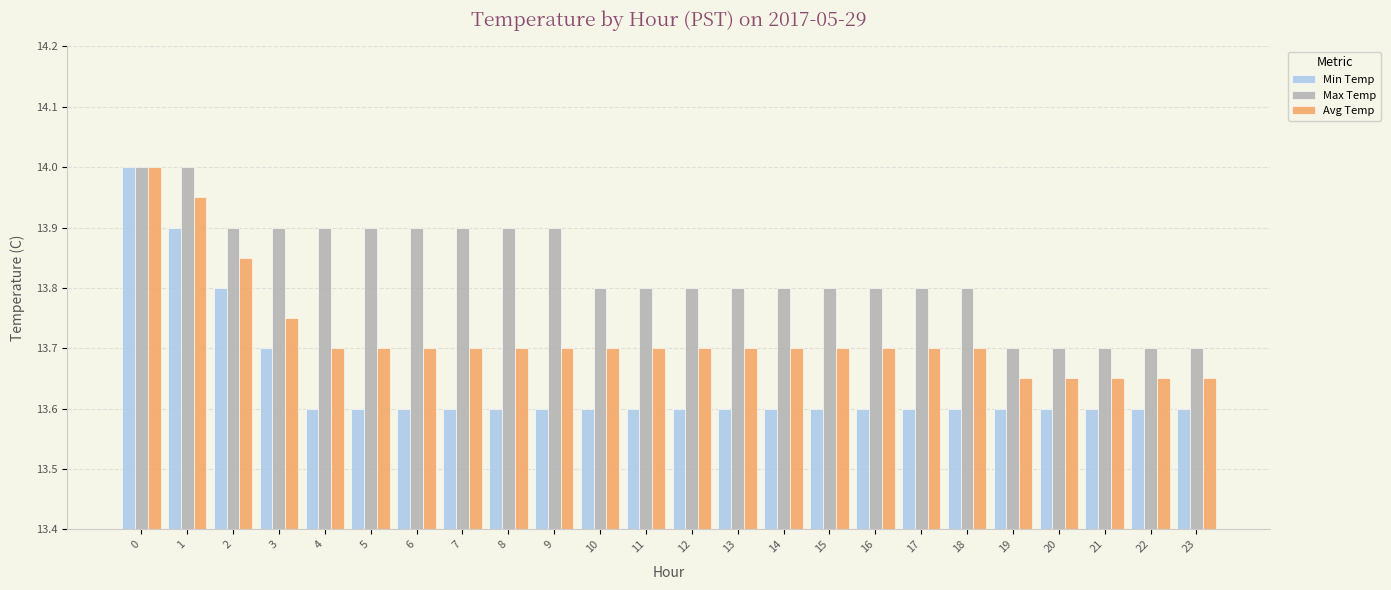

At how many categories does at least one series exceed 13?

24